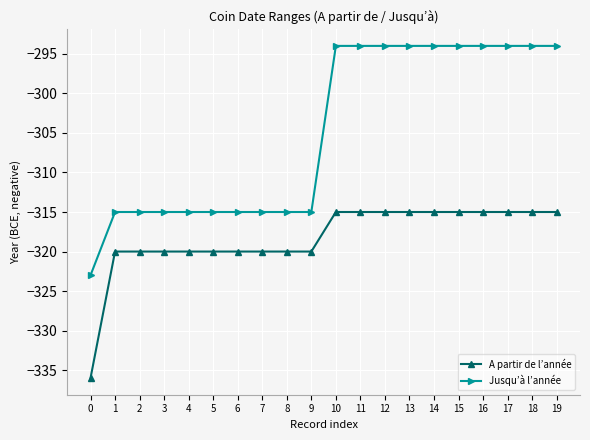

What is the minimum value for A partir de l’année?

-336